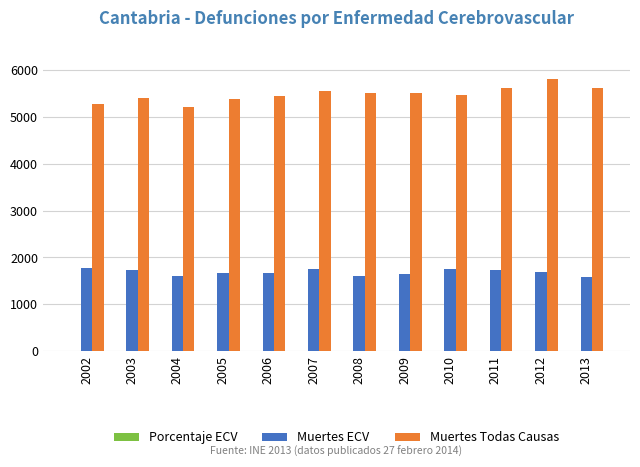

Which category has the highest value in the Muertes Todas Causas series?

2012